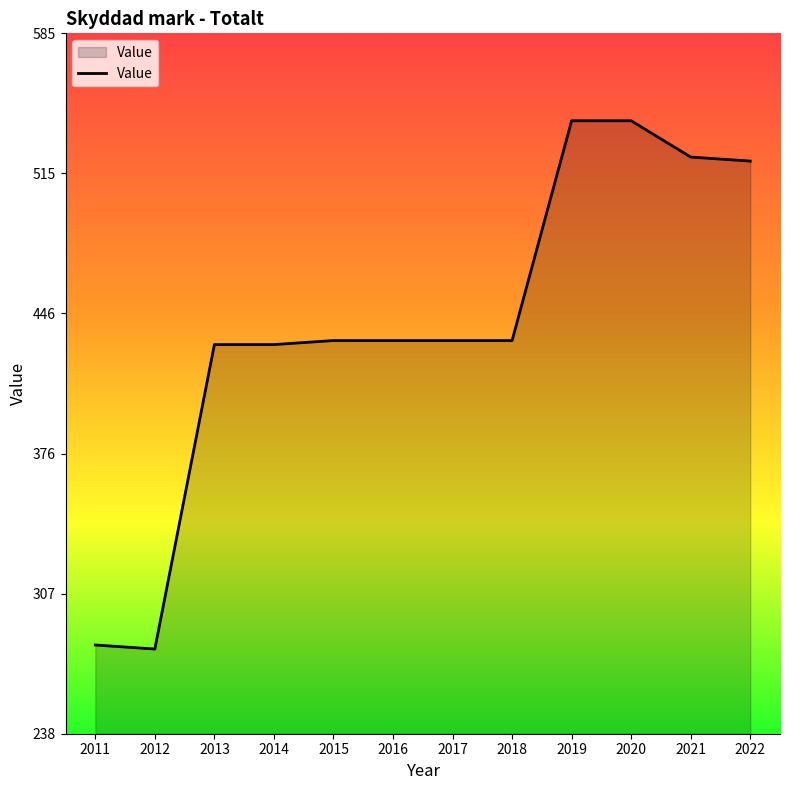

True or false: the data shows 431 at 2013.

True